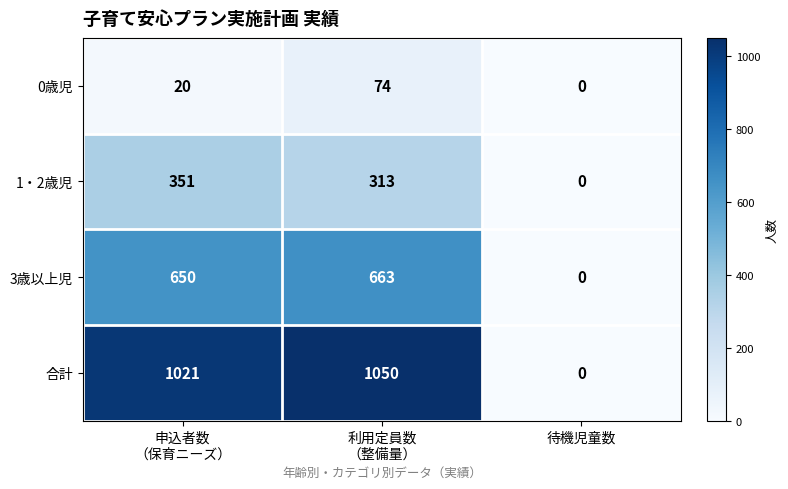

The 1・2歳児 series shows 149 at 待機児童数. True or false?

False